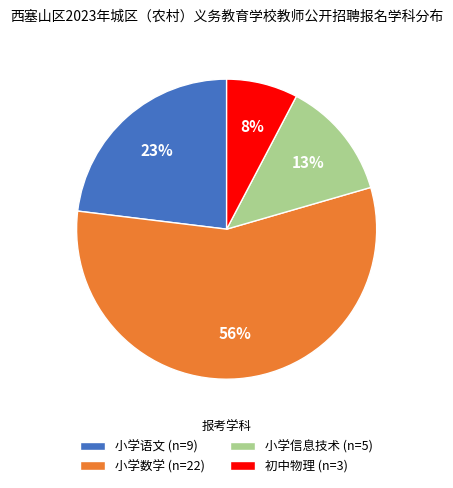

To the nearest percent, what is the combined percentage of 初中物理 and 小学信息技术?

21%